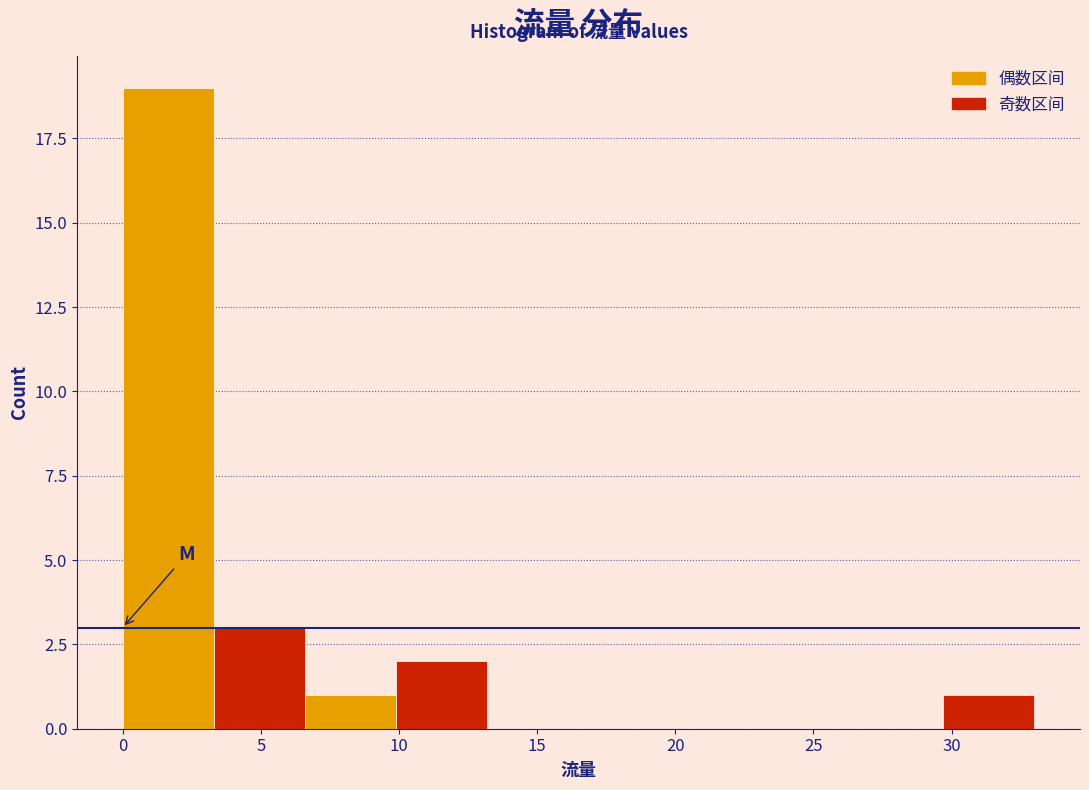

Reading left to right, transcribe this chart: for each bar, give the range it covers on the x-axis and its height. Neither the bar edges nor the heights are printed on the chart, so give them approximately, as read against the axes.

0.0 to 3.3: 19
3.3 to 6.6: 3
6.6 to 9.9: 1
9.9 to 13.2: 2
13.2 to 16.5: 0
16.5 to 19.8: 0
19.8 to 23.1: 0
23.1 to 26.4: 0
26.4 to 29.7: 0
29.7 to 33.0: 1